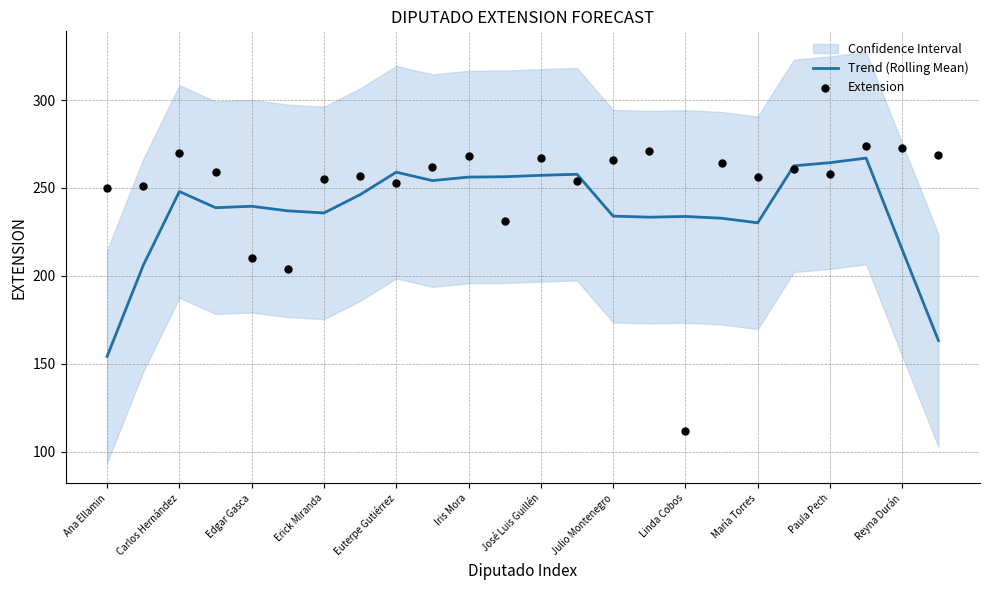

Read the Trend (Rolling Mean) value at Erick Miranda.

235.8